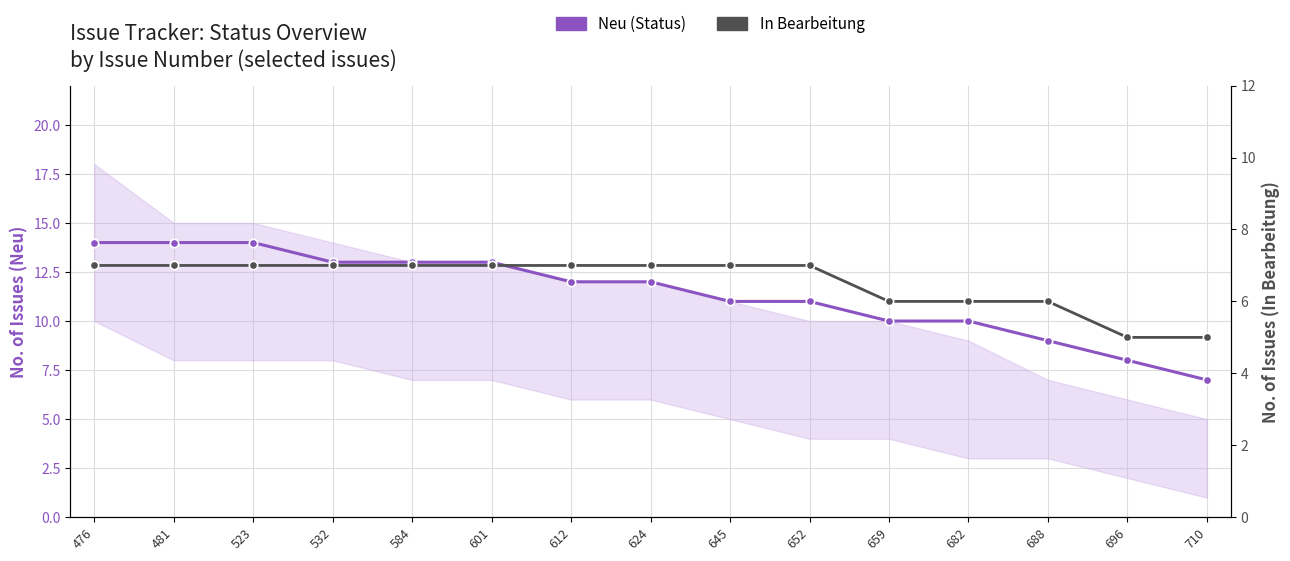

True or false: In Bearbeitung and Neu (Status) cross at least once.

False